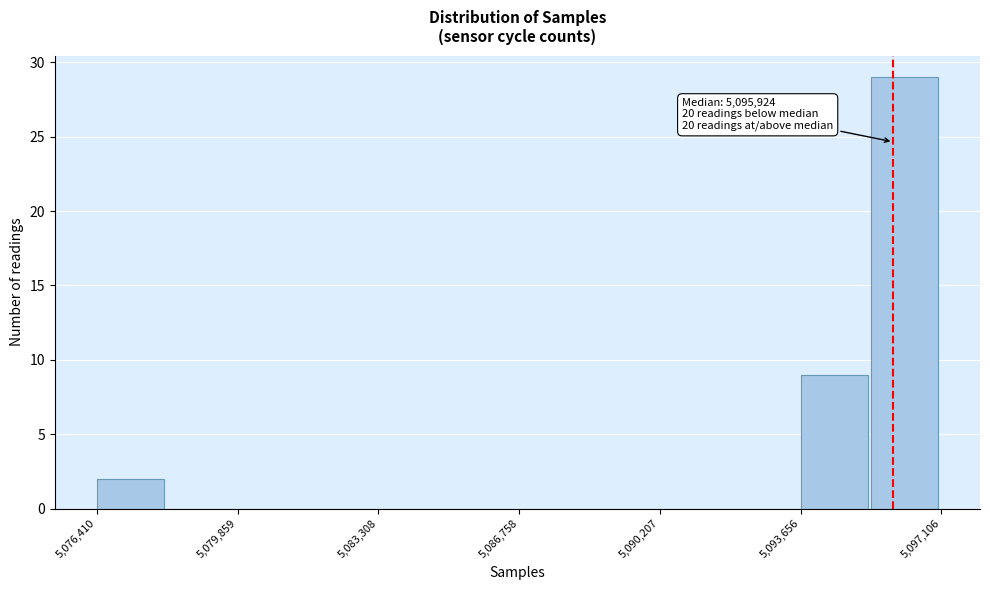

Read against the x-axis, roughly where is the centre of the tallest bar?

5096000